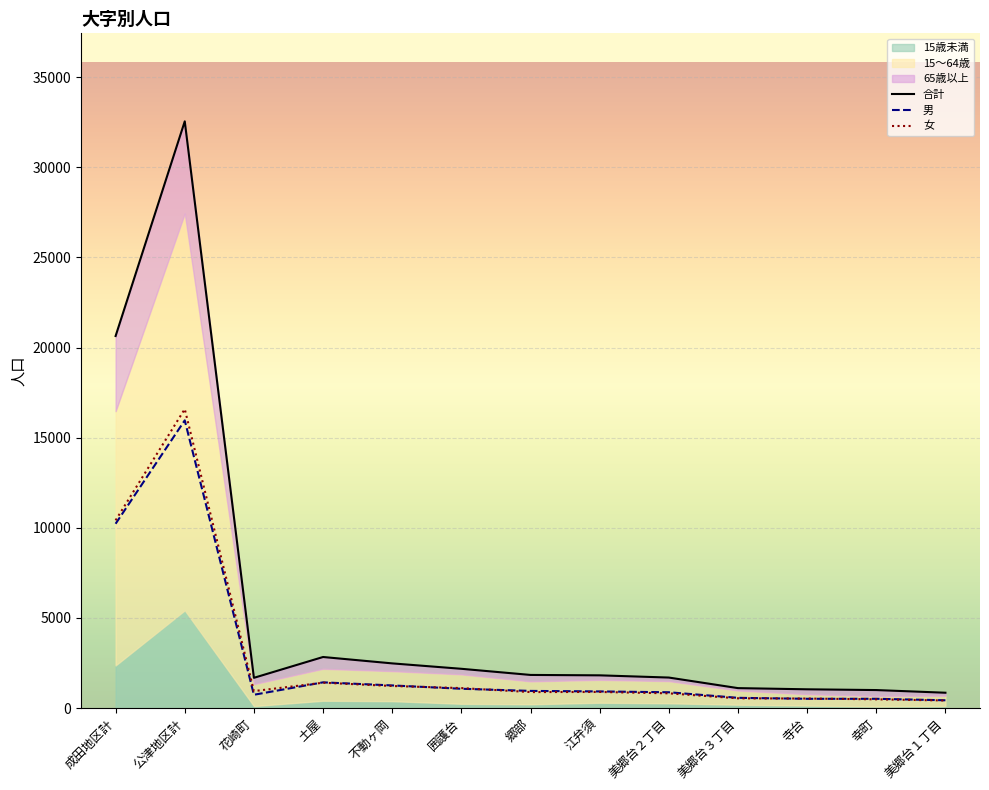

Reading right to left, transcribe all the data shown in this chart.

合計: 850	998	1040	1106	1692	1815	1837	2178	2478	2832	1677	32550	20640
男: 431	514	513	567	876	922	951	1070	1255	1426	737	15962	10225
女: 419	484	527	539	816	893	886	1108	1223	1406	940	16588	10415